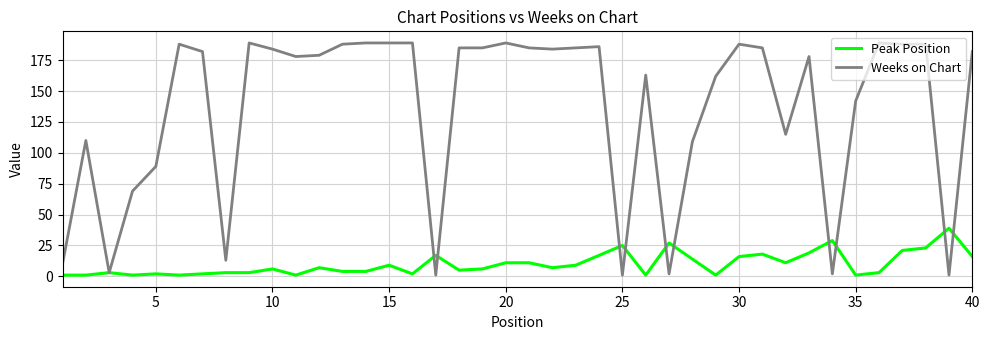

Which series has the largest total across all categories?

Weeks on Chart